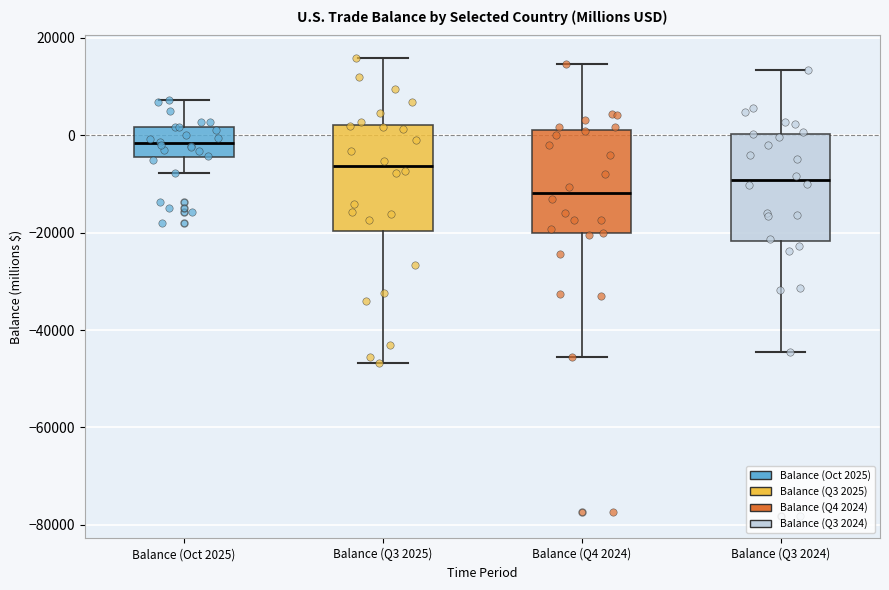

Where is the upper edge of the box for Balance (Q3 2025) on the y-axis? The values are not printed on the chart, so give them approximately, as read against the axis.

2000